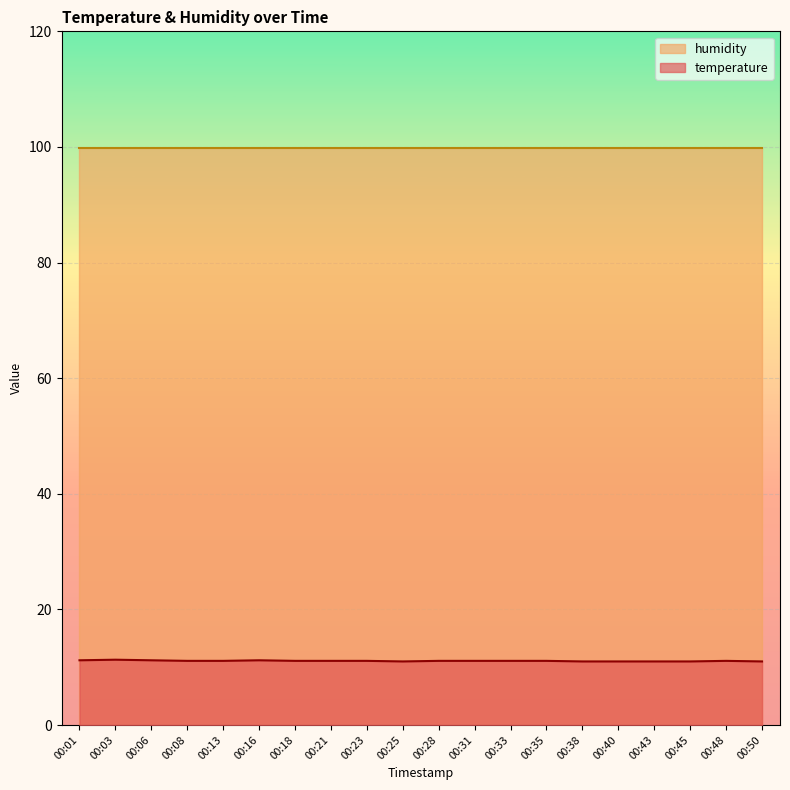

Which has a higher value, 00:16 or 00:13?

00:16